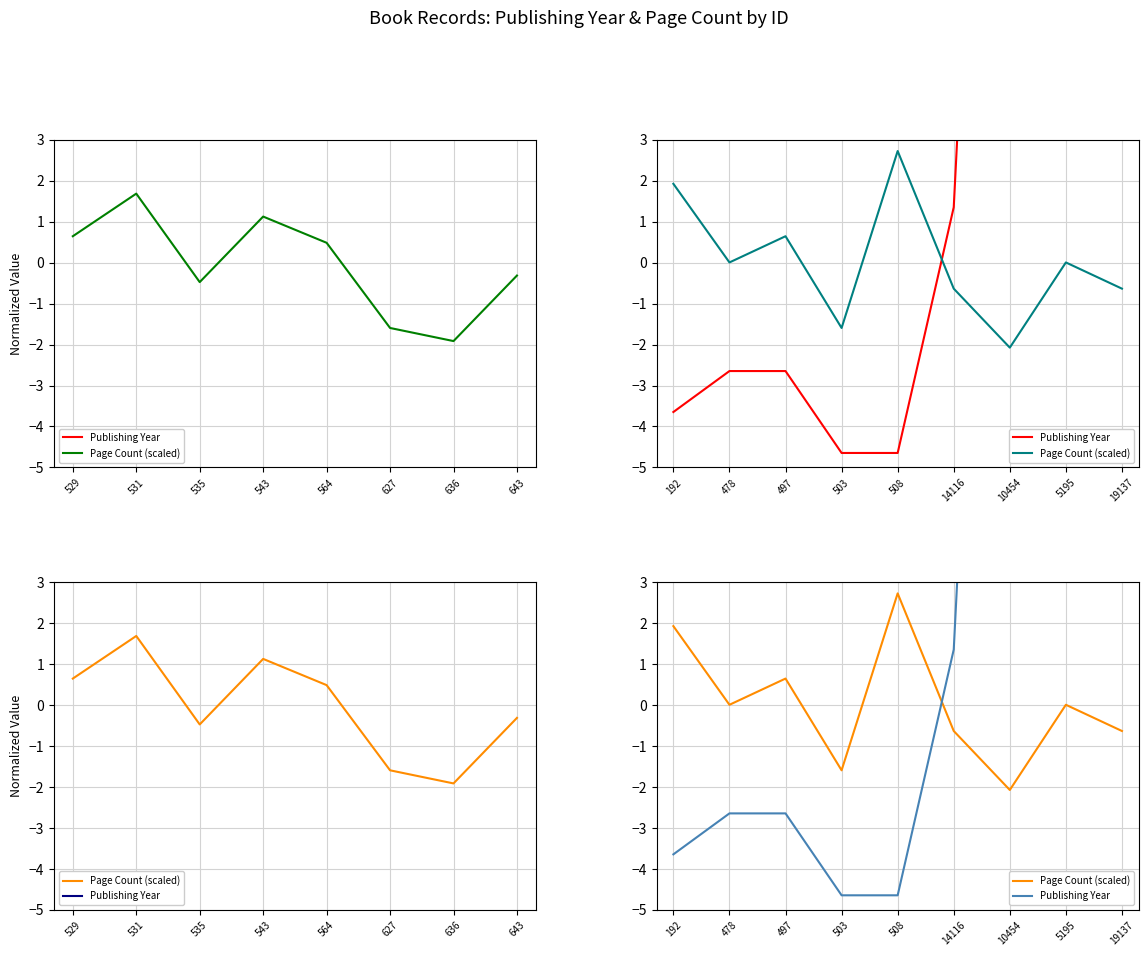

How many times do Publishing Year and Page Count (scaled) cross each other?

1